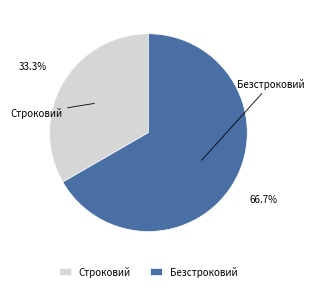

Count the number of slices in the pie.

2